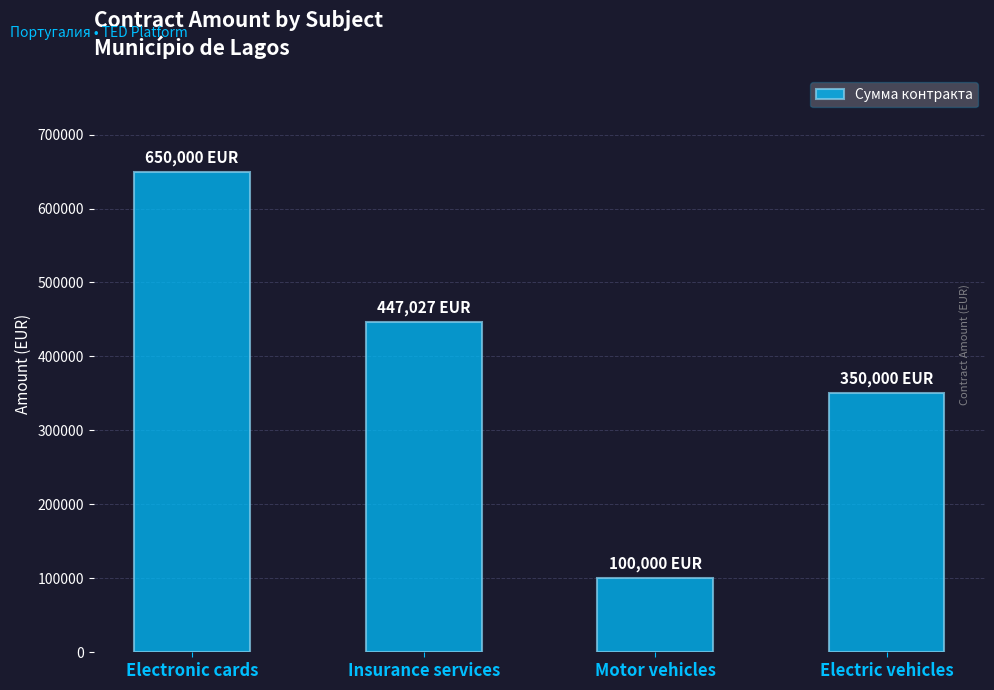

What is the maximum value shown in the chart?

650000